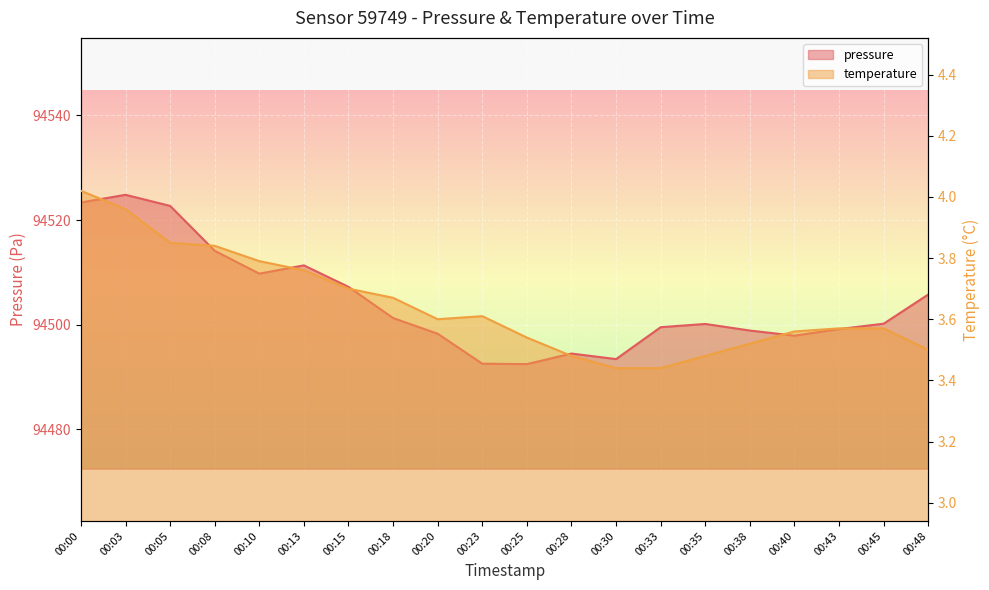

Rank the series at 00:40 from highest to lowest value.

pressure, temperature